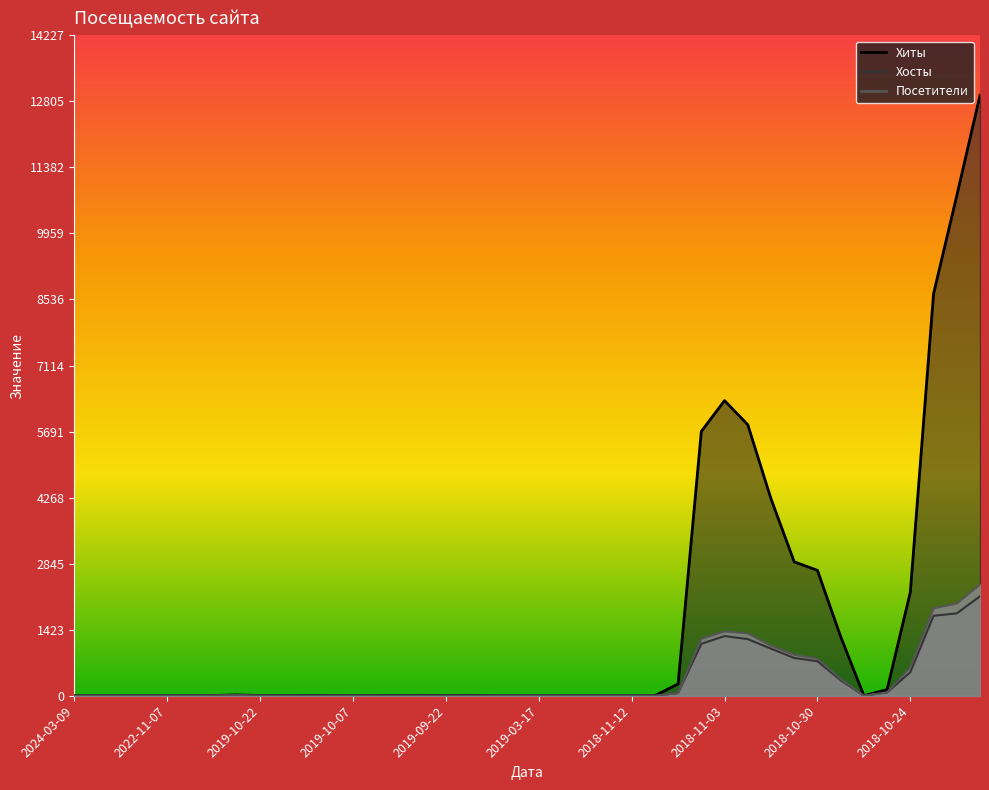

True or false: Посетители has more than 2 interior local peaks.

True